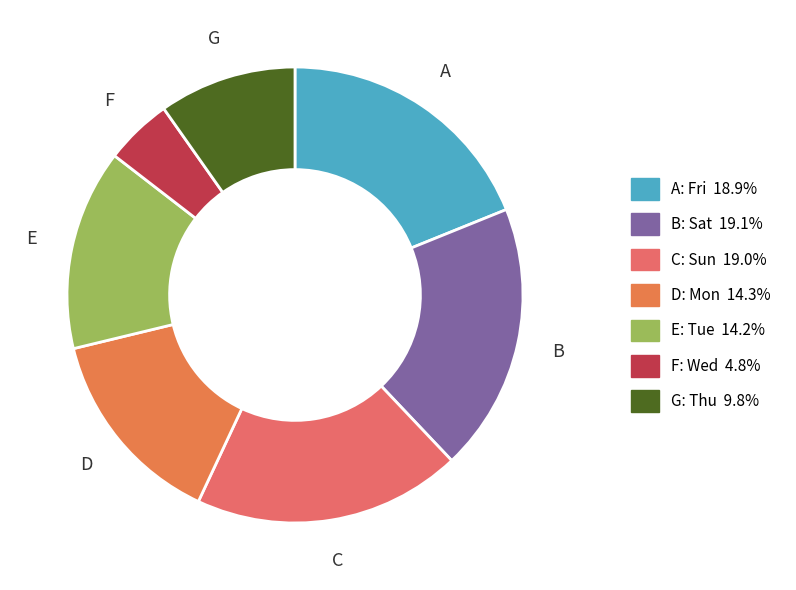

How many slices are in this pie chart?

7